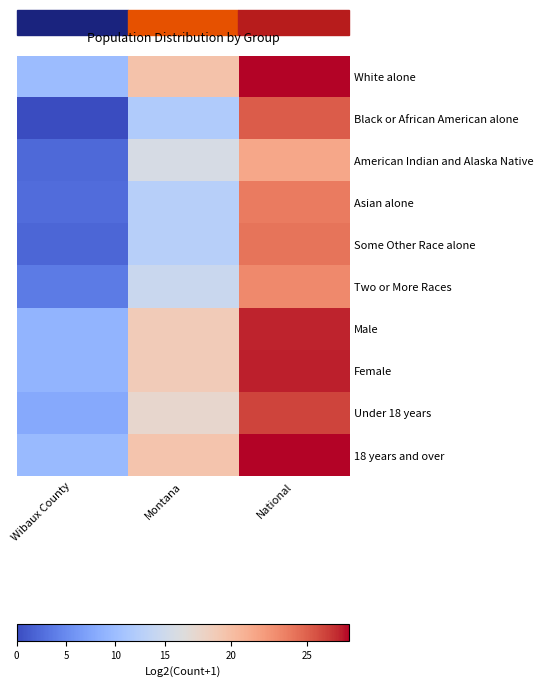

At which category is the sum across all series the highest?

National